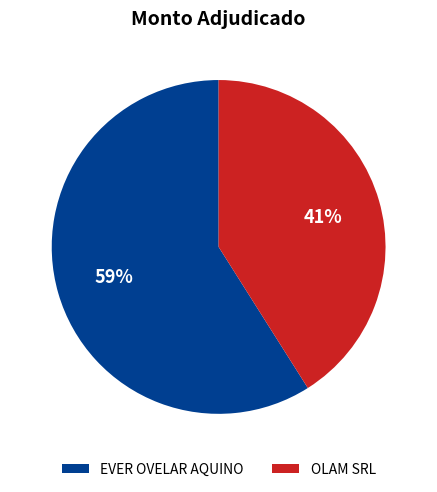

Is EVER OVELAR AQUINO the majority of the pie?

Yes